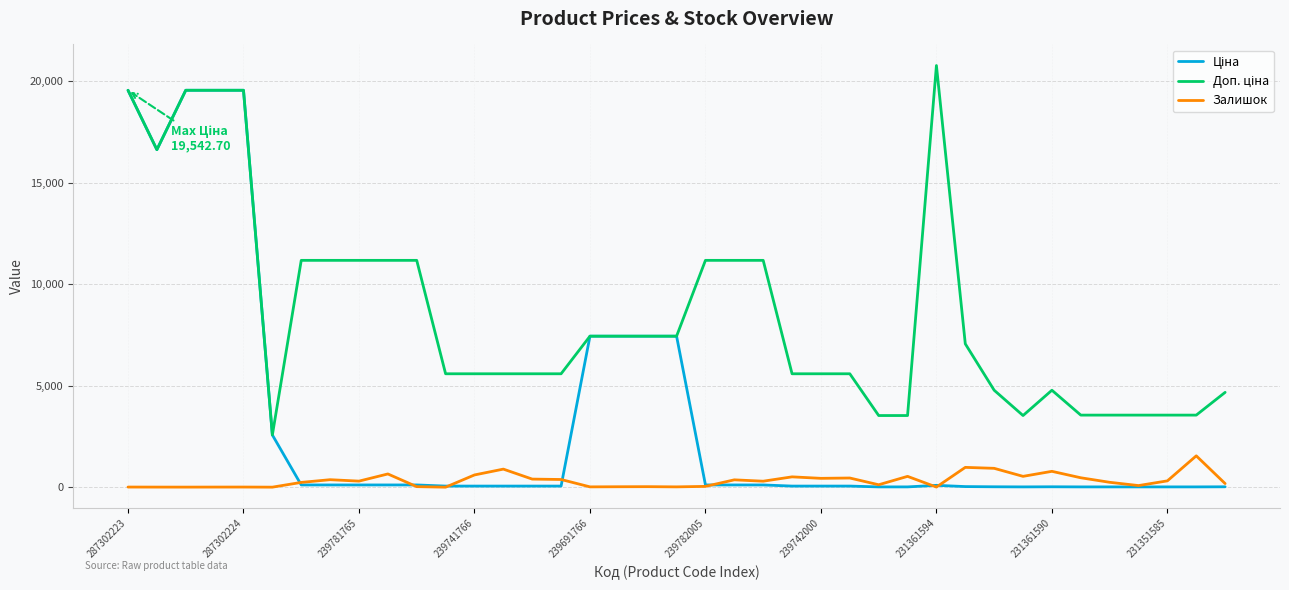

In Залишок, how many points are lower than both neighbors (excluding endpoints)?

12